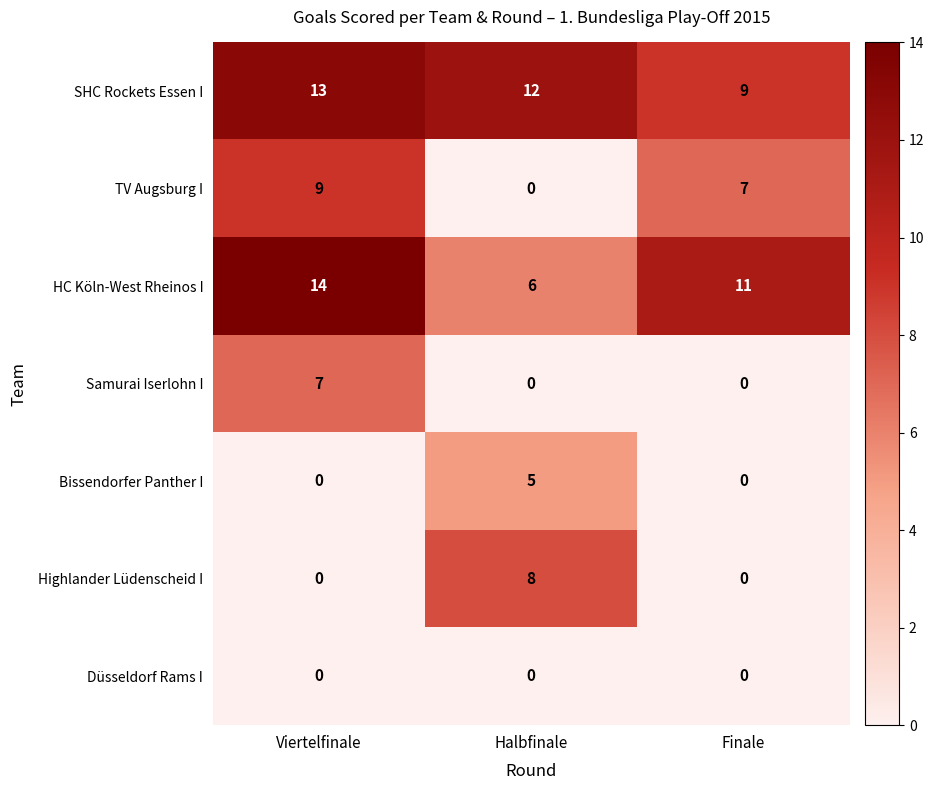

At which category is the sum across all series the highest?

Viertelfinale